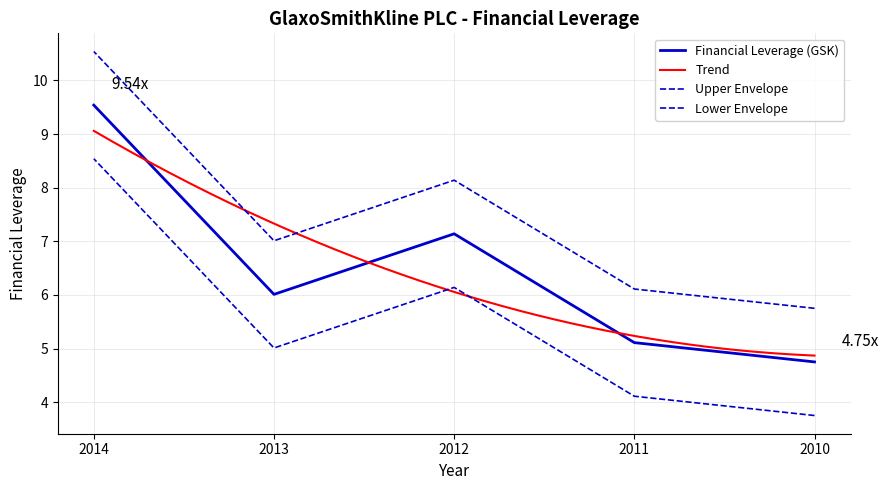

Reading right to left, transcribe all the data shown in this chart.

4.8	5.1	7.1	6.0	9.5